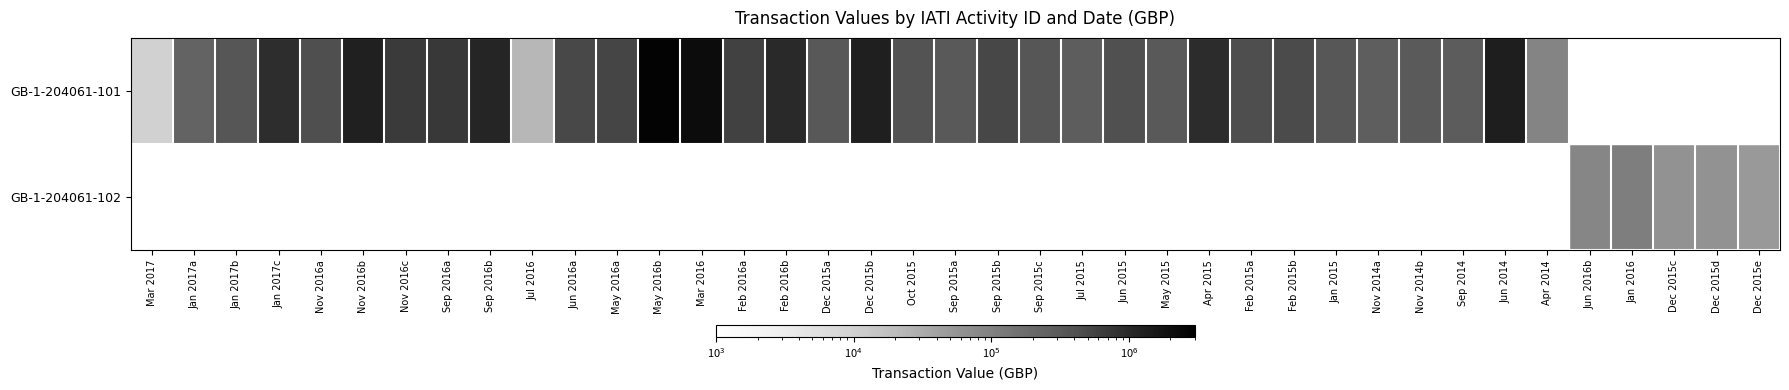

What is the sum of the GB-1-204061-101 values at Jul 2016 and Dec 2015a?

353572.0